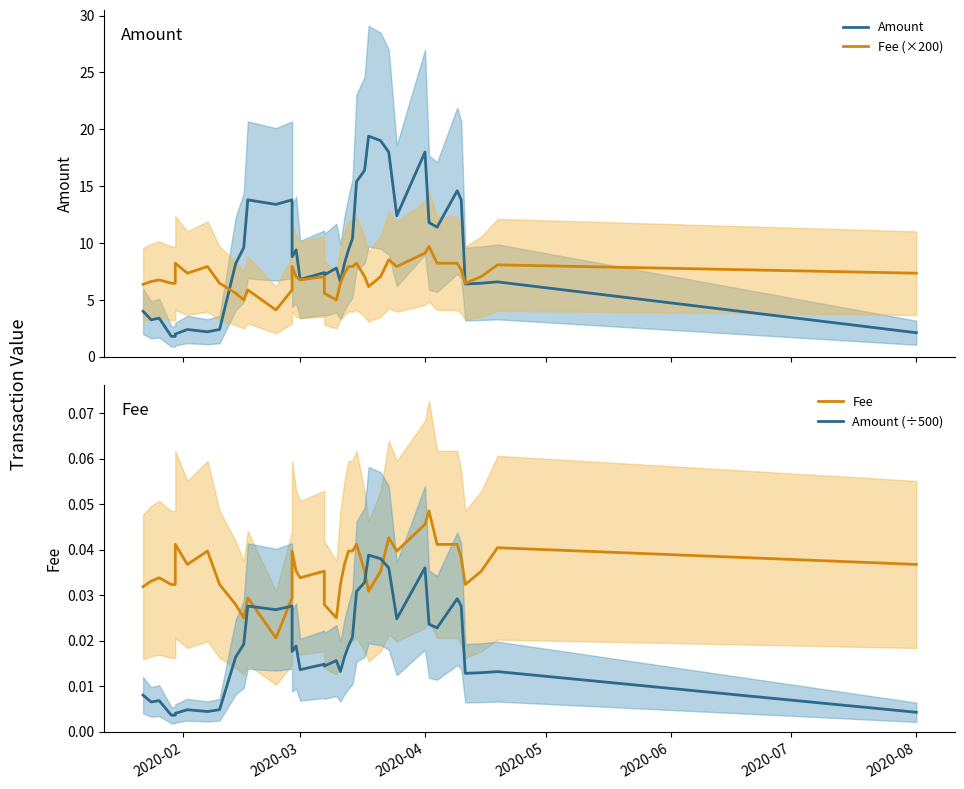

What is the difference between the maximum and second lowest values in the Amount series?

17.6